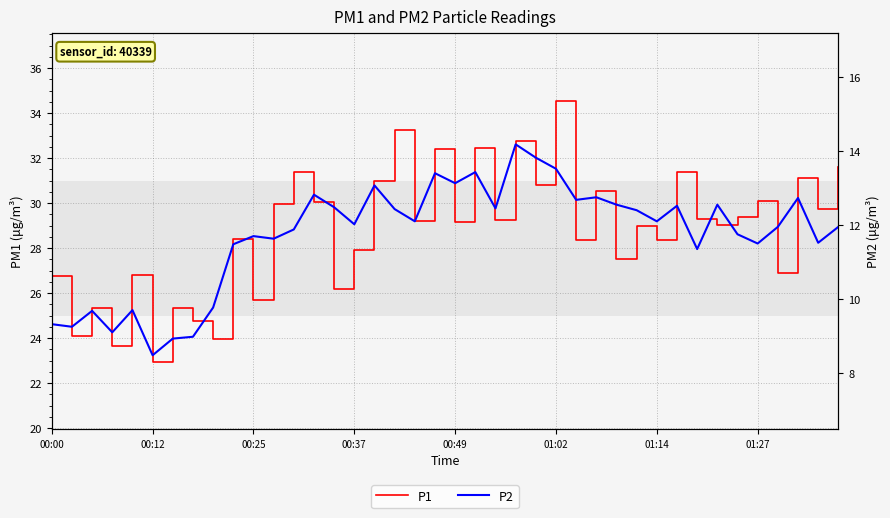

The value of P1 at 00:49 is 29.2. True or false?

True